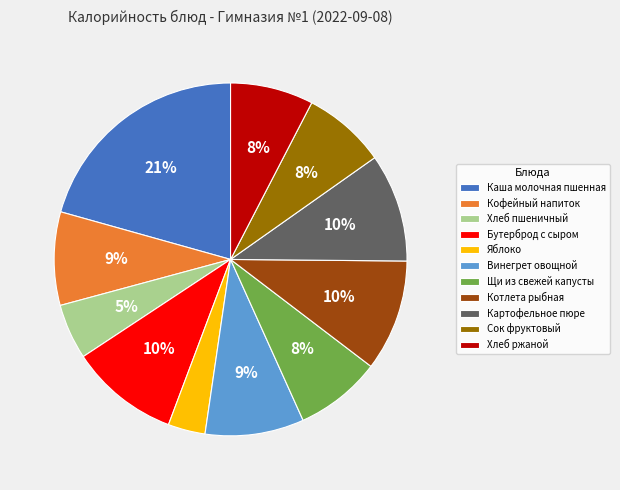

Is there any slice that represents more than half of the pie?

No